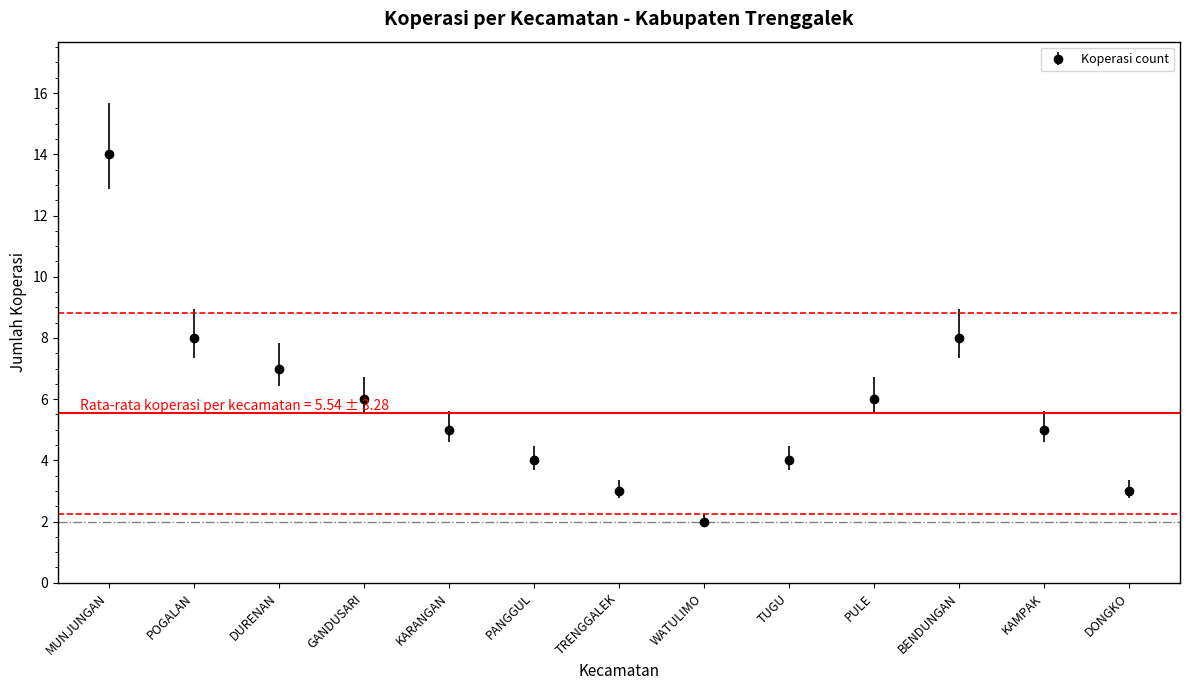

What is the ratio of the value at MUNJUNGAN to the value at WATULIMO?

7.0